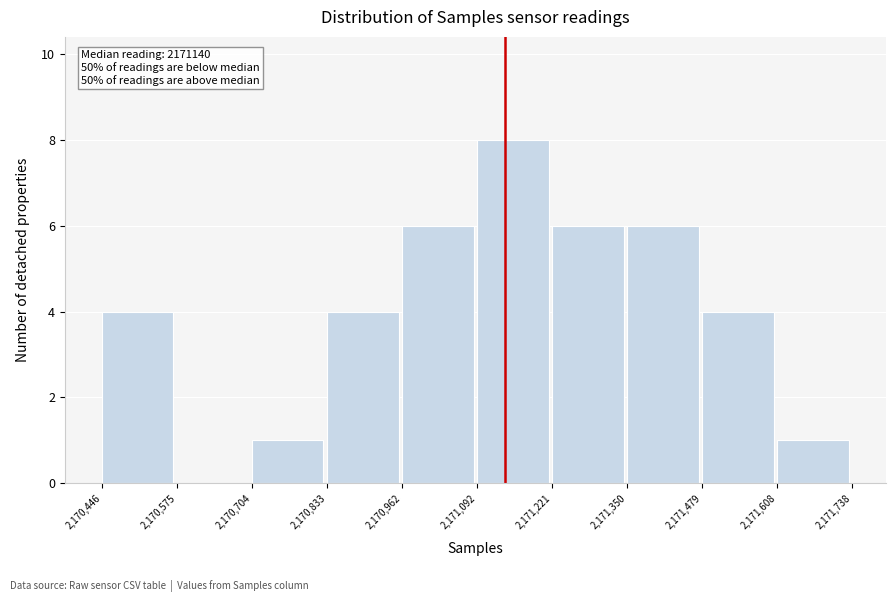

Over which range of the x-axis is the bar tallest?

2,171,092 to 2,171,221